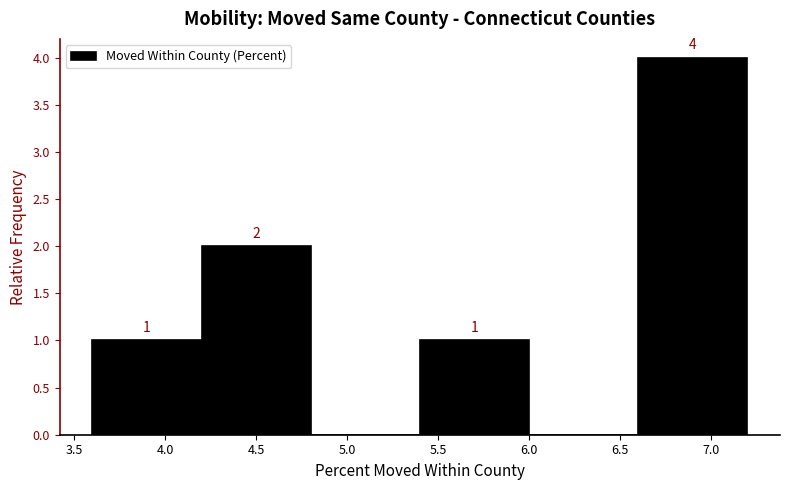

Which range on the x-axis has the tallest bar?

6.6 to 7.2